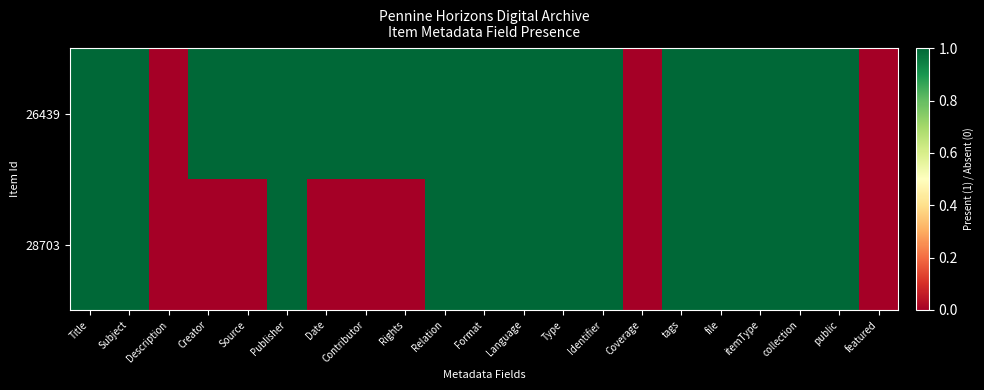

At how many categories does at least one series exceed 0?

18